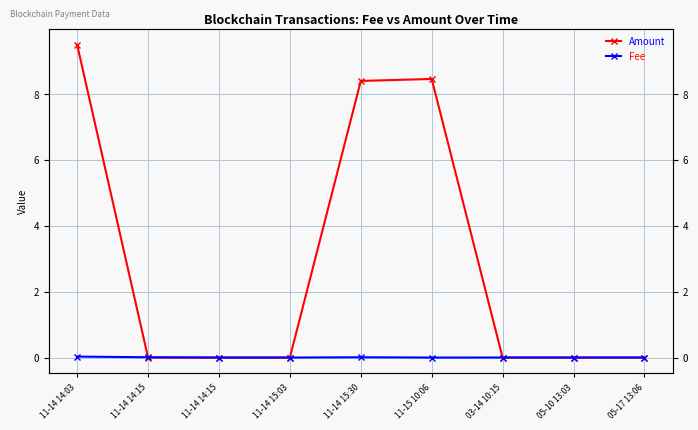

Which series has the largest total across all categories?

Amount